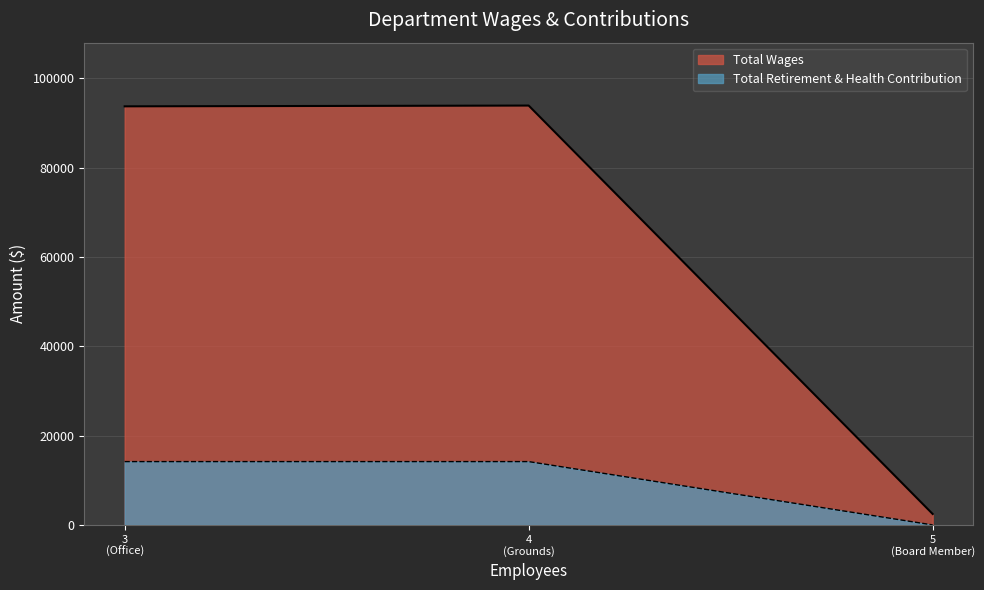

Which series has the widest spread of values?

Total Wages